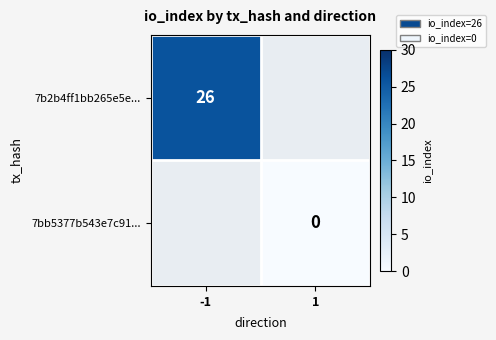

The 7b2b4ff1bb265e5e... series shows 37 at -1. True or false?

False